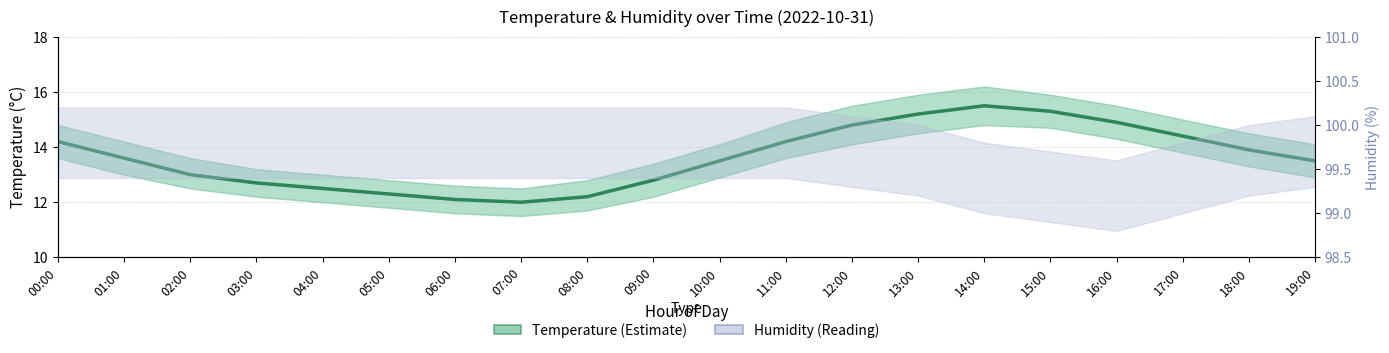

What is the ratio of the value at 03:00 to the value at 16:00?

0.9